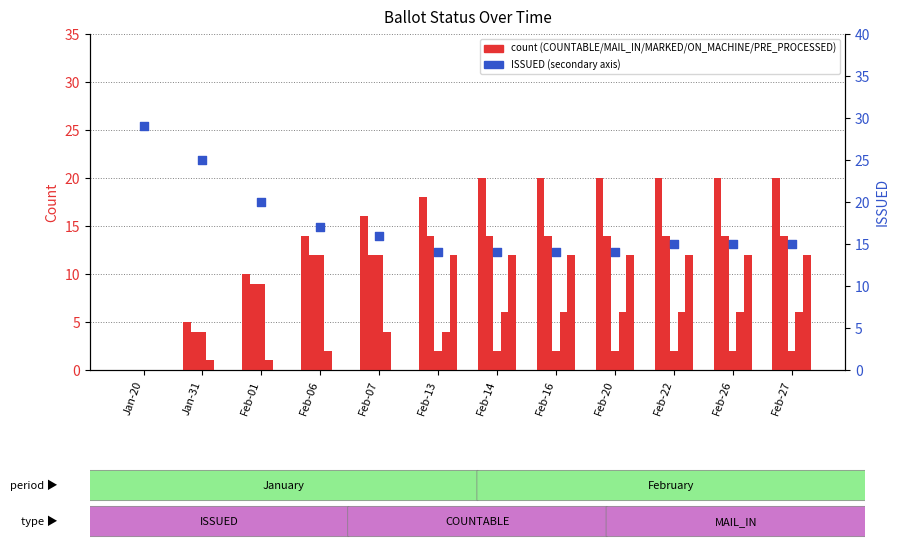

What is the total value across all series at Feb-13?

64